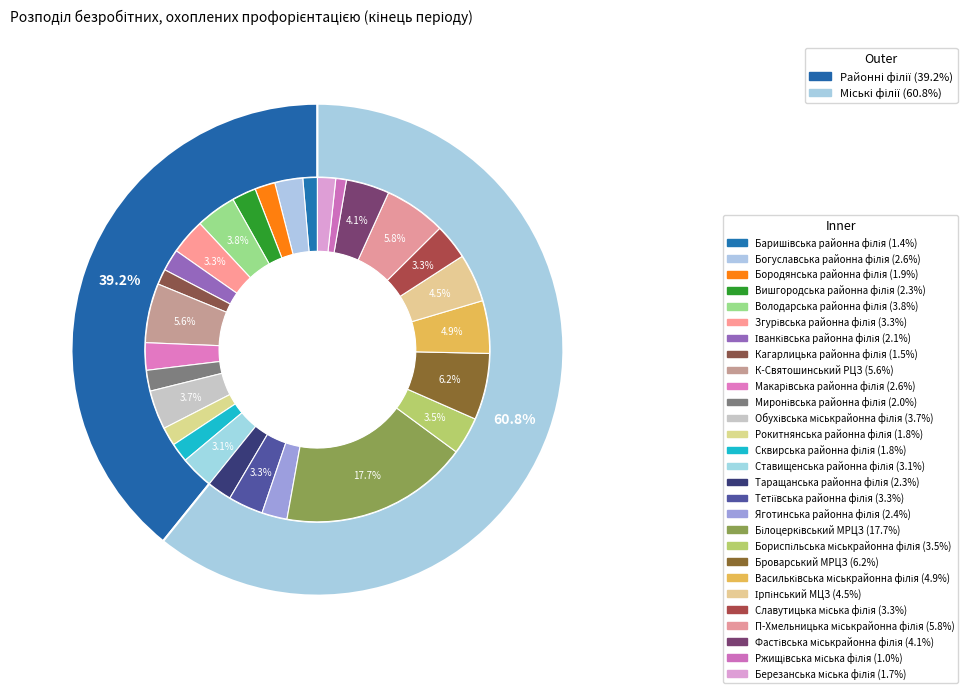

Is there any slice that represents more than half of the pie?

No